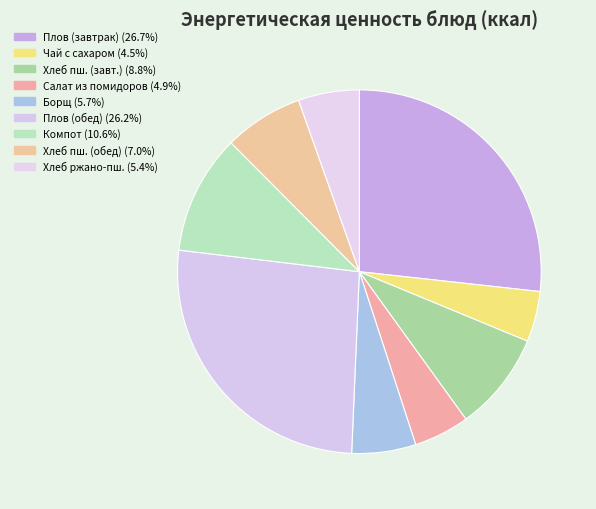

Count the number of slices in the pie.

9